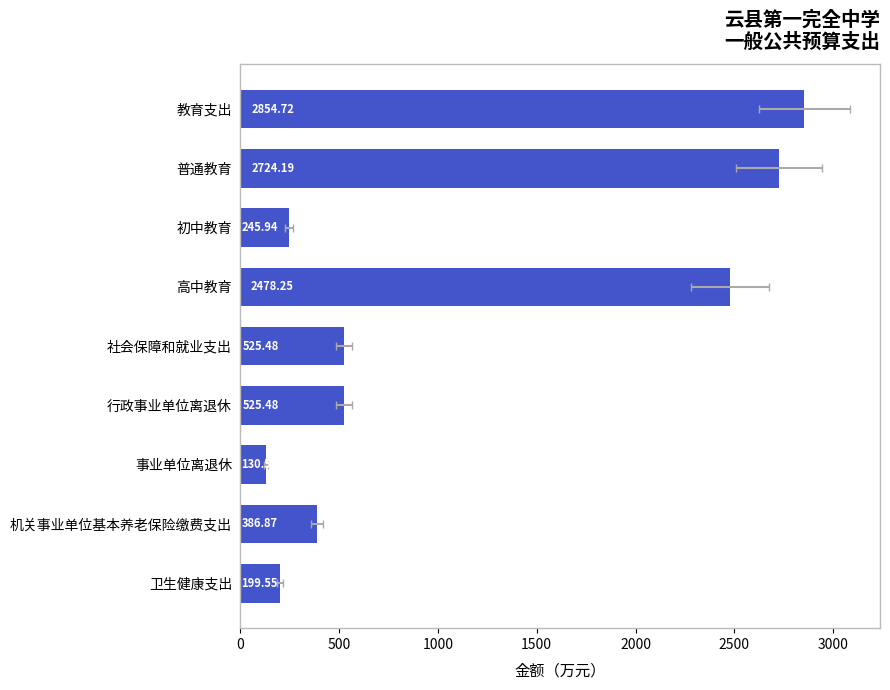

Is it true that the value at 教育支出 is 2854.7?

True